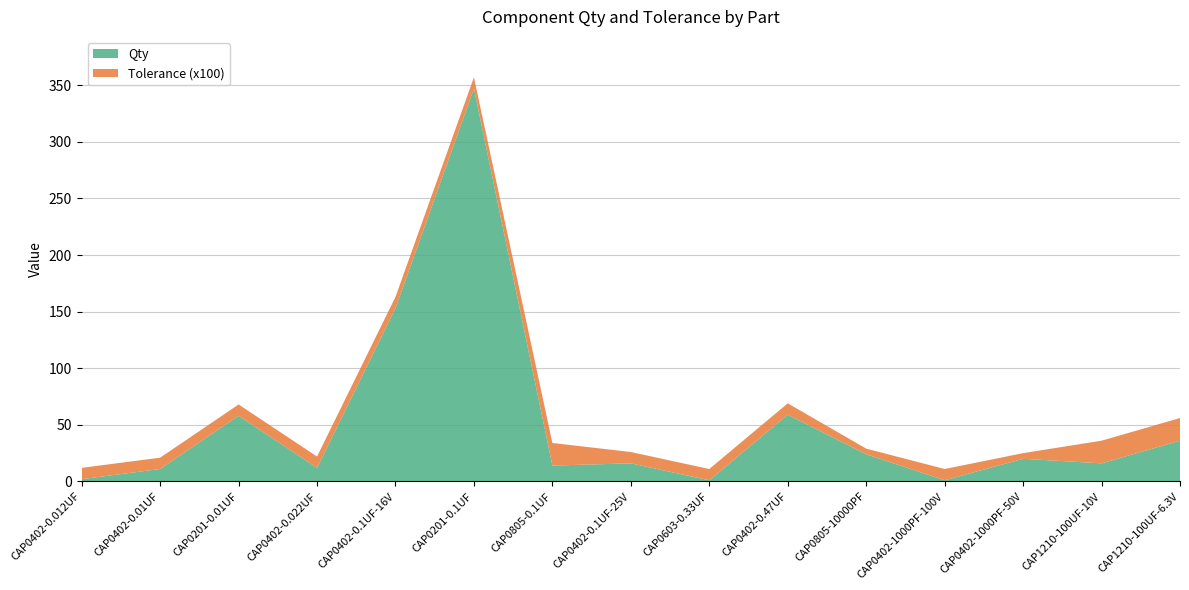

Reading left to right, what are all the values shown in this chart?

Qty: CAP0402-0.012UF=2	CAP0402-0.01UF=11	CAP0201-0.01UF=58	CAP0402-0.022UF=12	CAP0402-0.1UF-16V=153	CAP0201-0.1UF=347	CAP0805-0.1UF=14	CAP0402-0.1UF-25V=16	CAP0603-0.33UF=1	CAP0402-0.47UF=59	CAP0805-10000PF=24	CAP0402-1000PF-100V=1	CAP0402-1000PF-50V=20	CAP1210-100UF-10V=16	CAP1210-100UF-6.3V=36
Tolerance (x100): CAP0402-0.012UF=10	CAP0402-0.01UF=10	CAP0201-0.01UF=10	CAP0402-0.022UF=10	CAP0402-0.1UF-16V=10	CAP0201-0.1UF=10	CAP0805-0.1UF=20	CAP0402-0.1UF-25V=10	CAP0603-0.33UF=10	CAP0402-0.47UF=10	CAP0805-10000PF=5	CAP0402-1000PF-100V=10	CAP0402-1000PF-50V=5	CAP1210-100UF-10V=20	CAP1210-100UF-6.3V=20